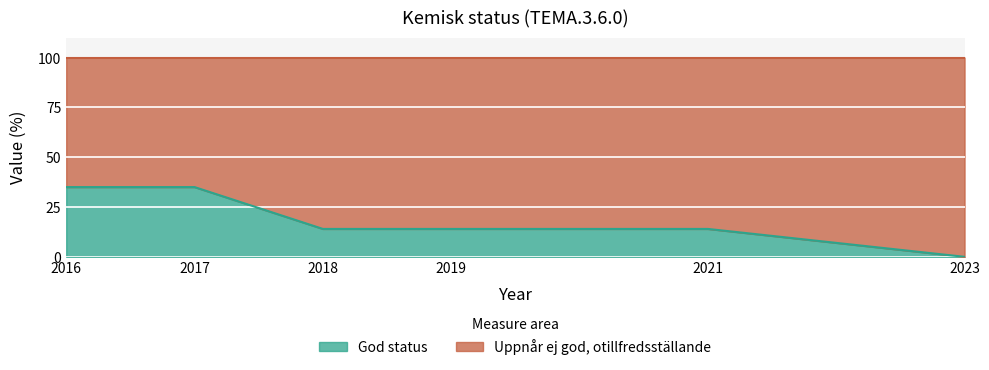

True or false: there are more than 1 points higher than both neighbors.

False